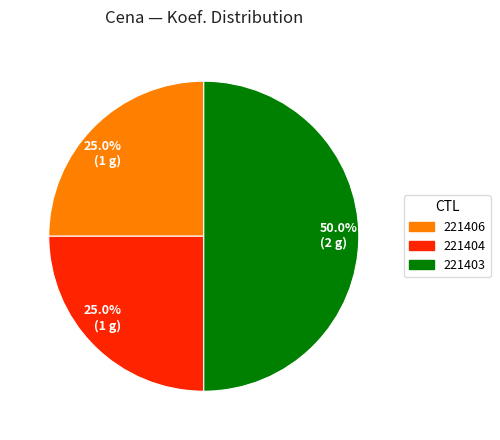

How many segments does this pie chart have?

3